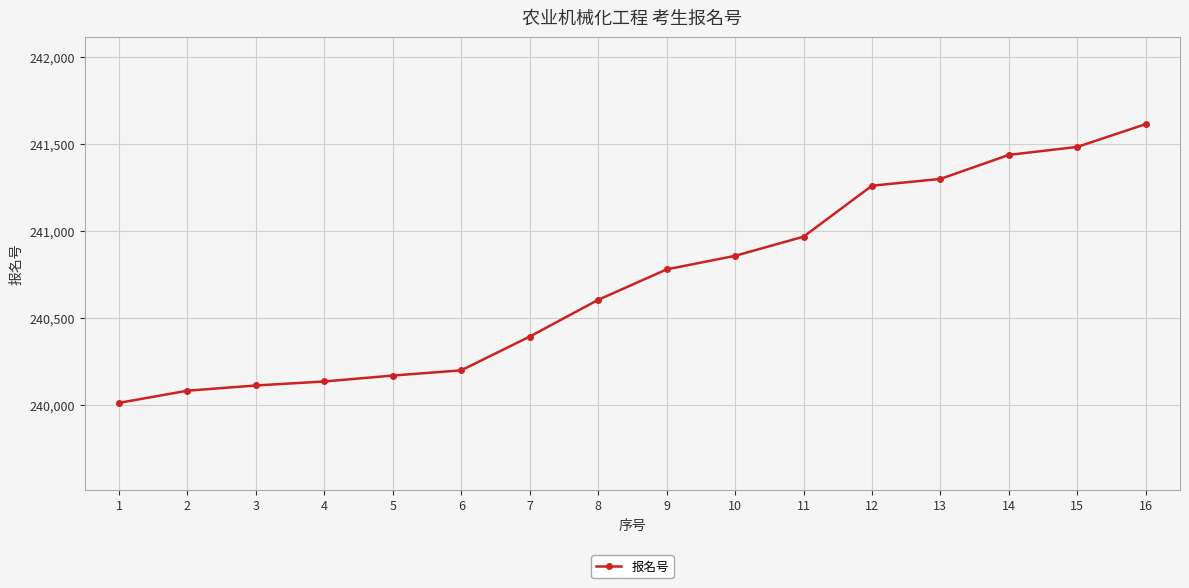

Approximately how many times larger is the value at 12 compared to 2?

1.0